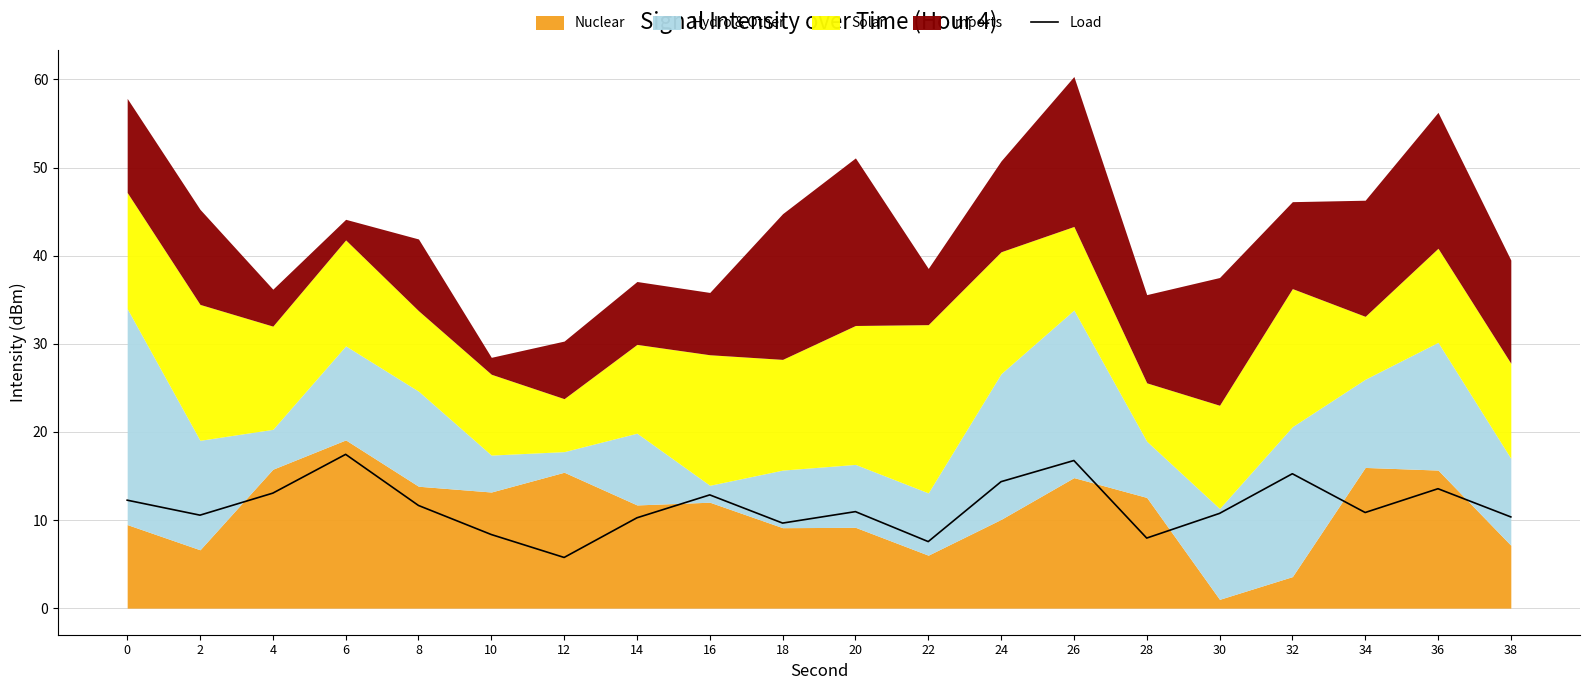

Rank the categories by value from lowest to highest.

12, 22, 28, 10, 18, 14, 38, 2, 30, 34, 20, 8, 0, 16, 4, 36, 24, 32, 26, 6